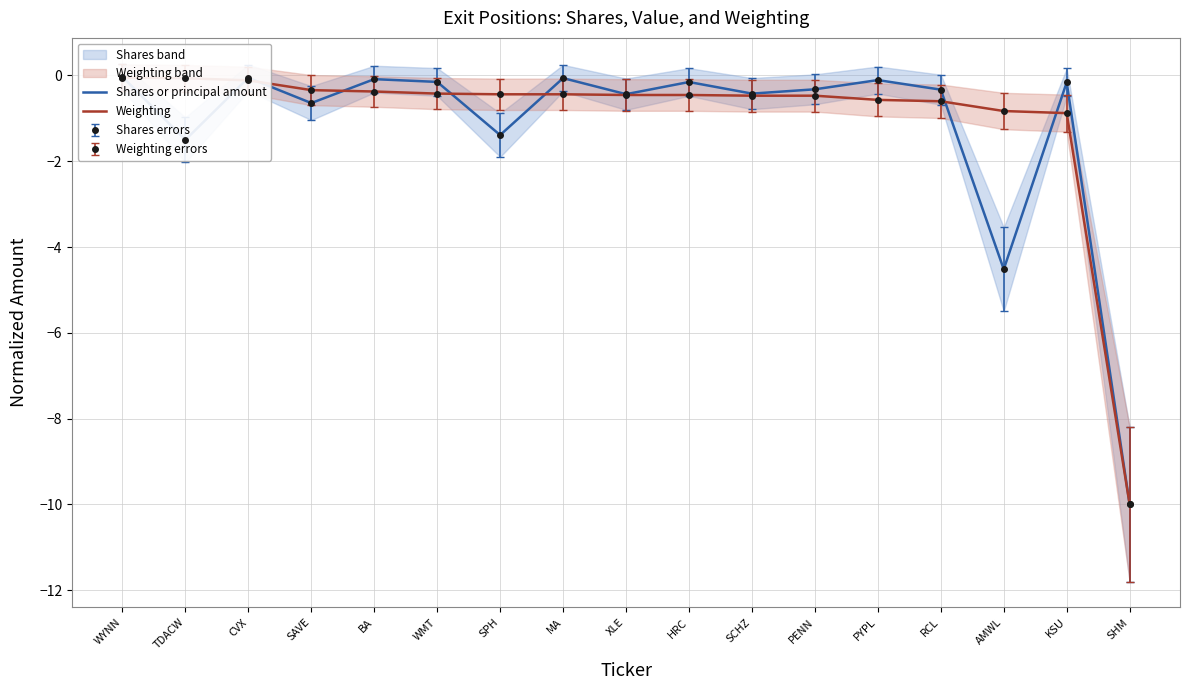

What position from the left is RCL?

14